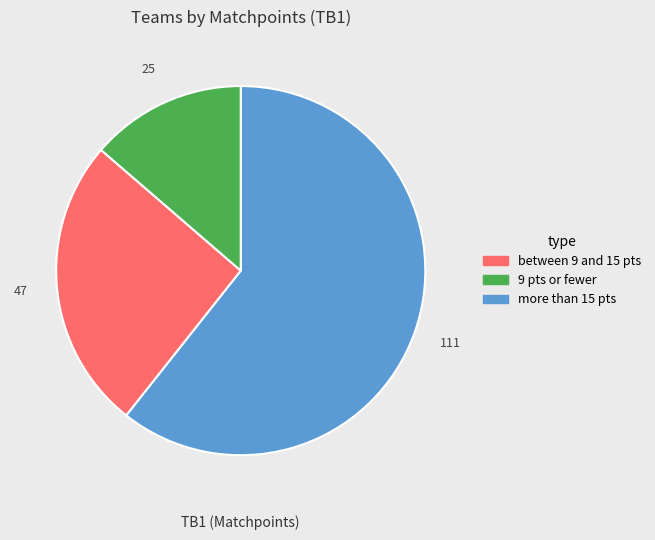

Is there a majority slice in this chart?

Yes